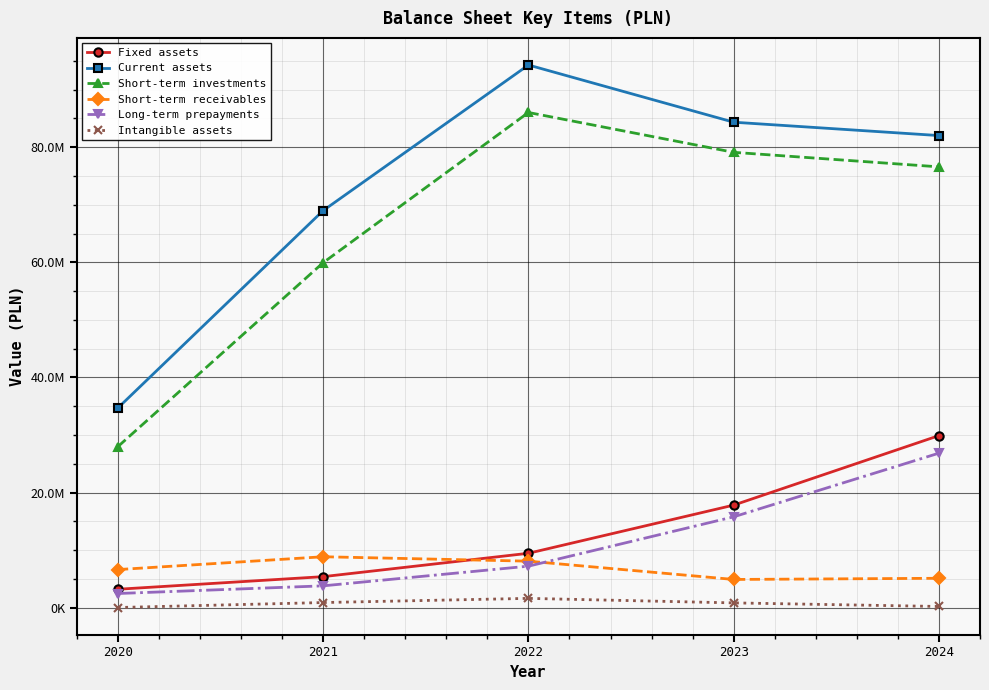

Rank the series by their maximum value, from lowest to highest.

Intangible assets, Short-term receivables, Long-term prepayments, Fixed assets, Short-term investments, Current assets